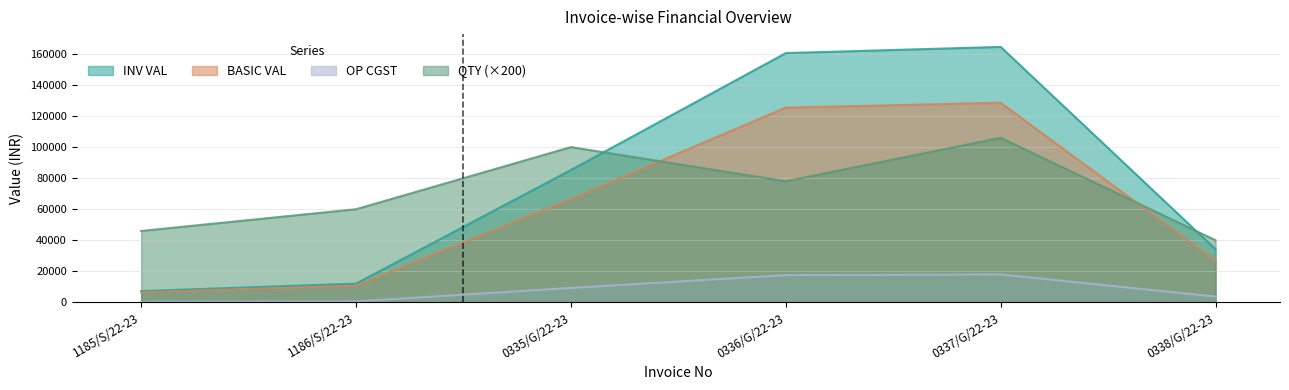

True or false: BASIC VAL and INV VAL cross at least once.

False